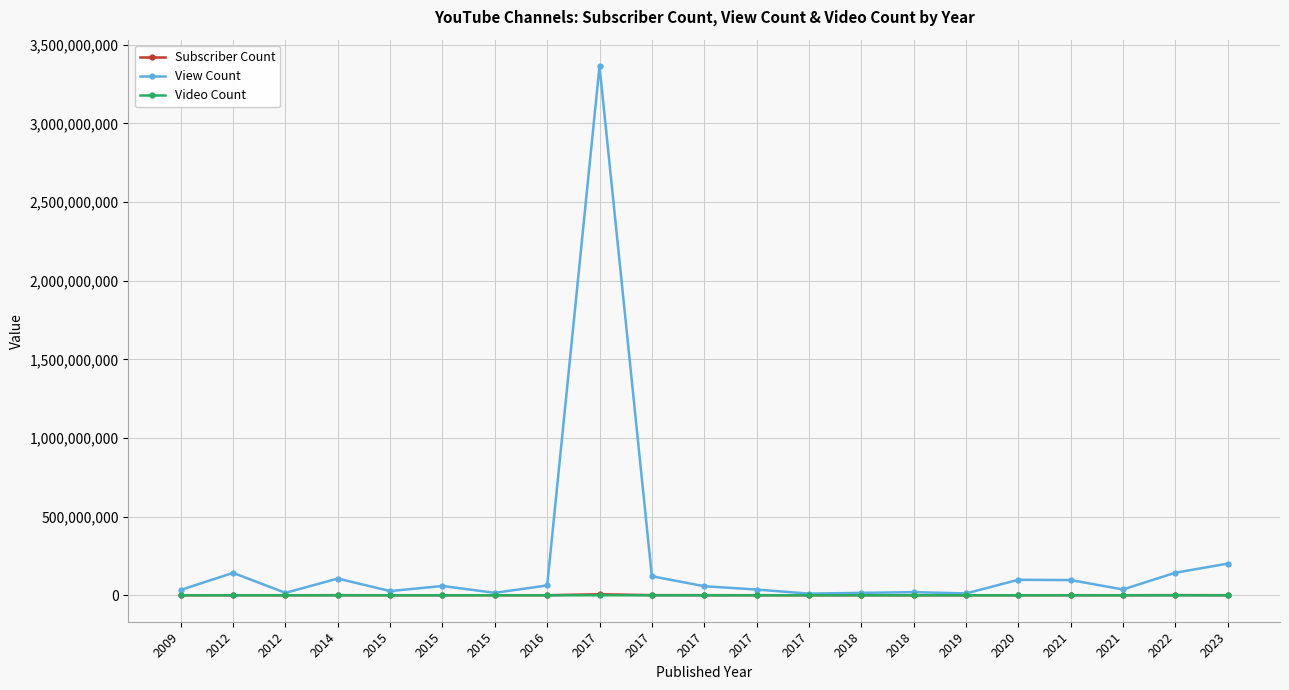

How many interior local valleys does the View Count series have?

6